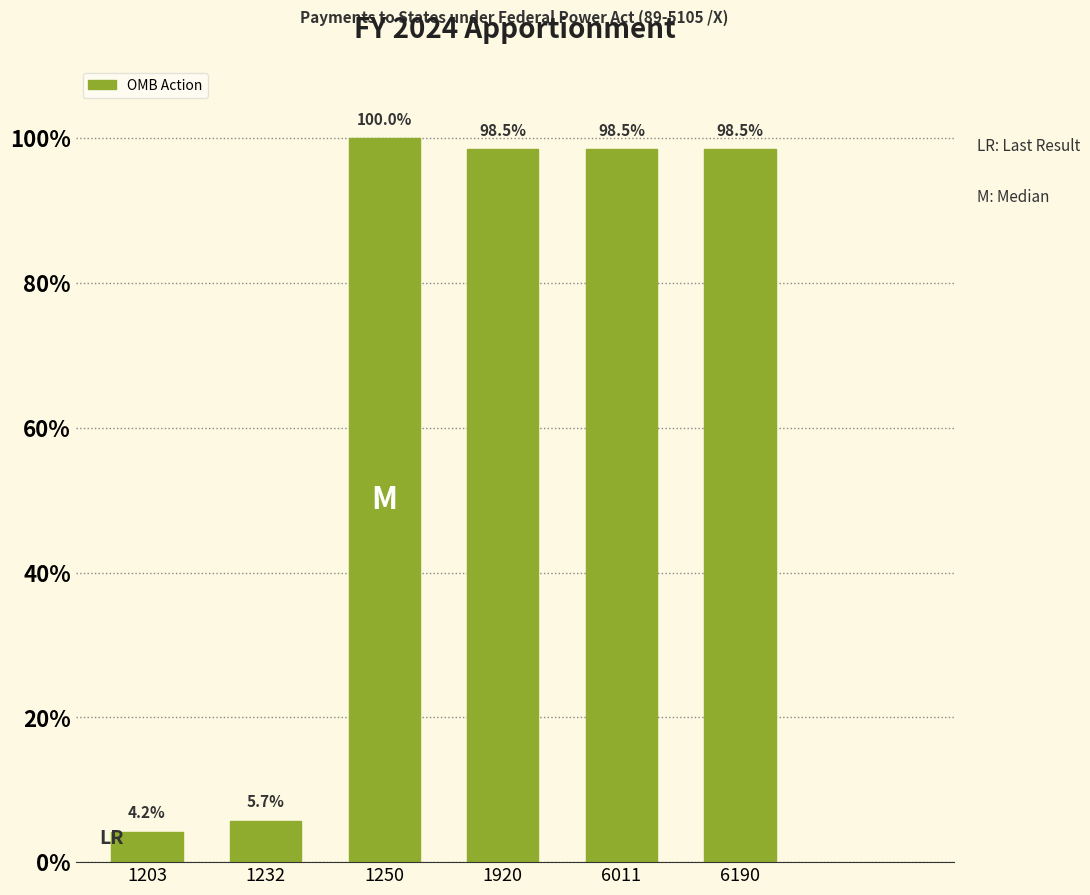

Reading left to right, what are all the values shown in this chart?

4.2	5.7	100.0	98.5	98.5	98.5